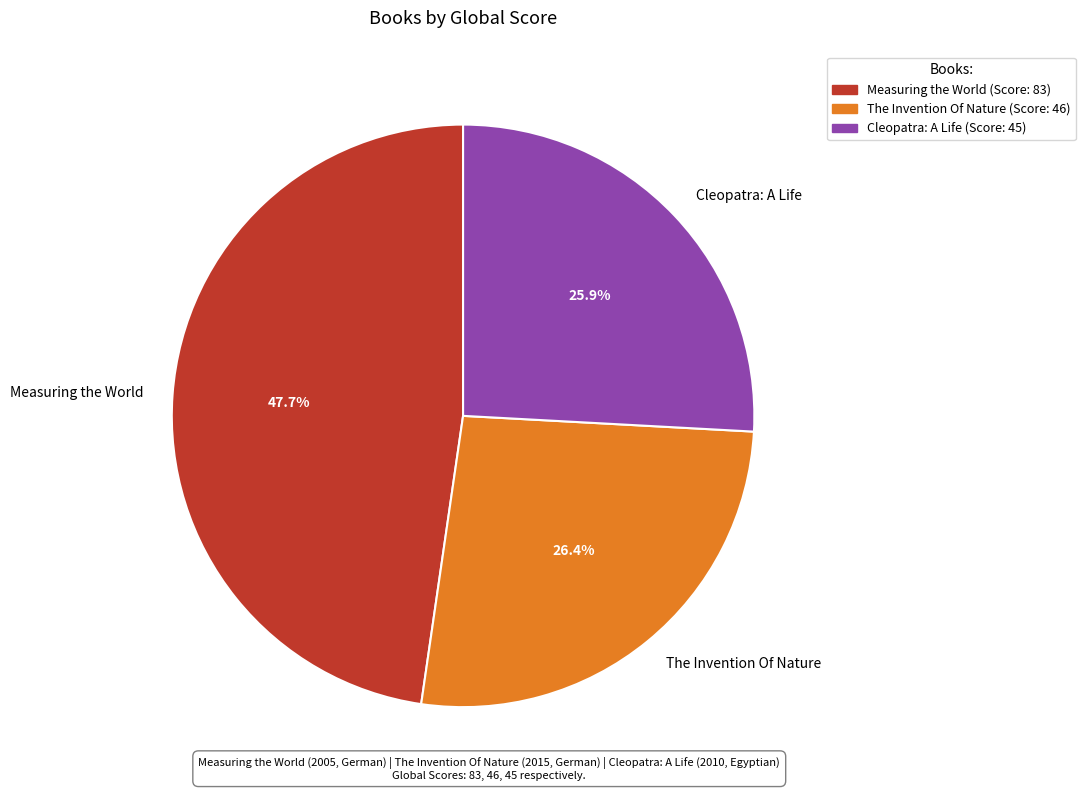

Is it true that The Invention Of Nature is 39% of the pie?

False